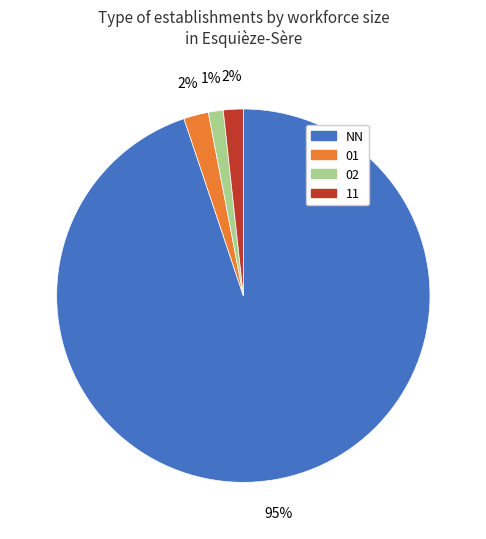

Is there any slice that represents more than half of the pie?

Yes